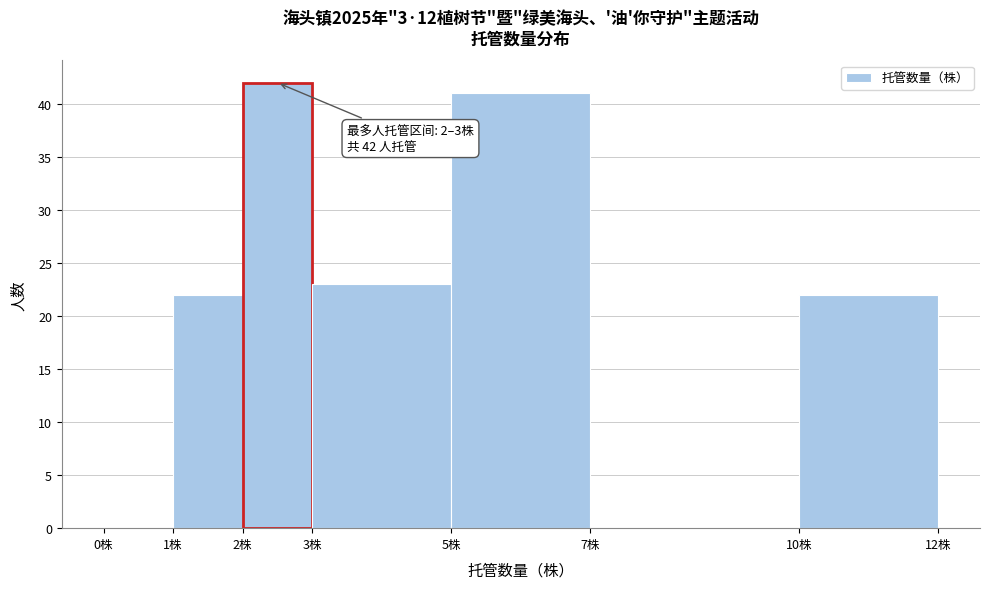

Over which range of the x-axis is the bar tallest?

2 to 3